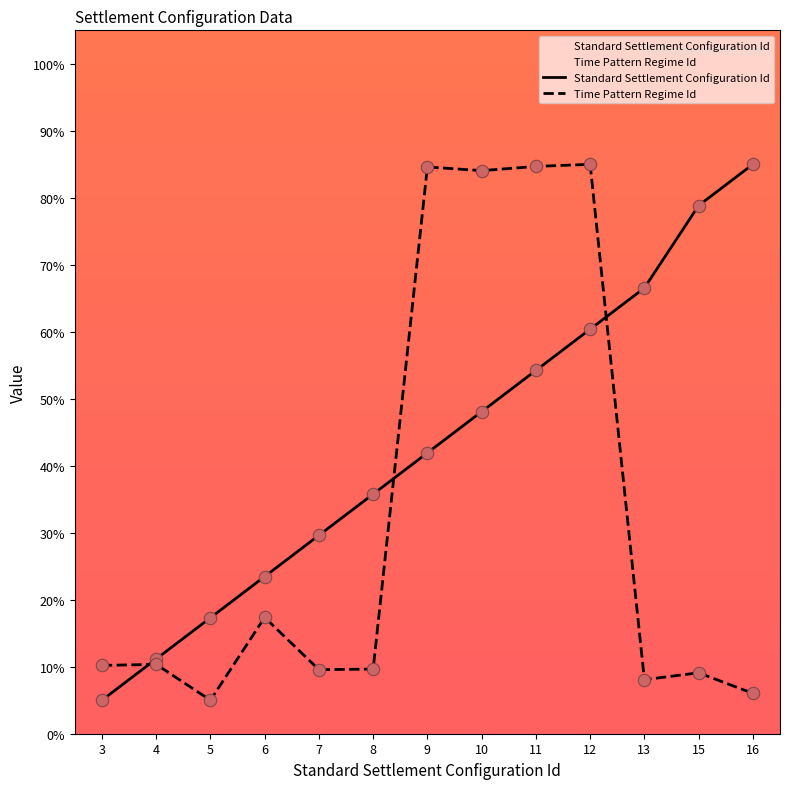

What is the total value across all series at 6?

40.8